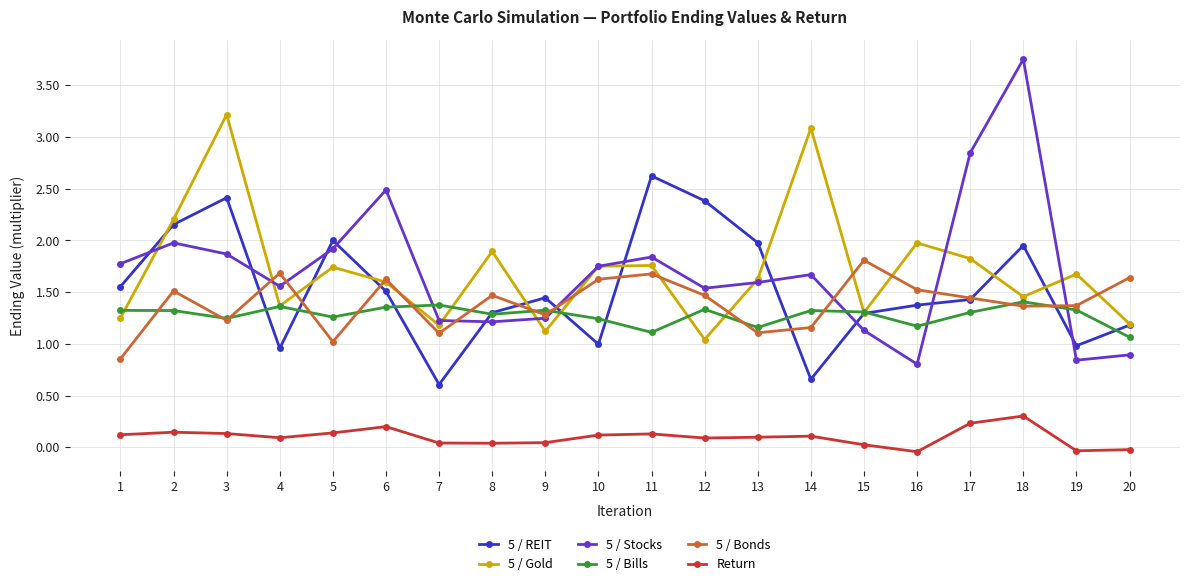

Which category has the lowest value in the 5 / Stocks series?

16